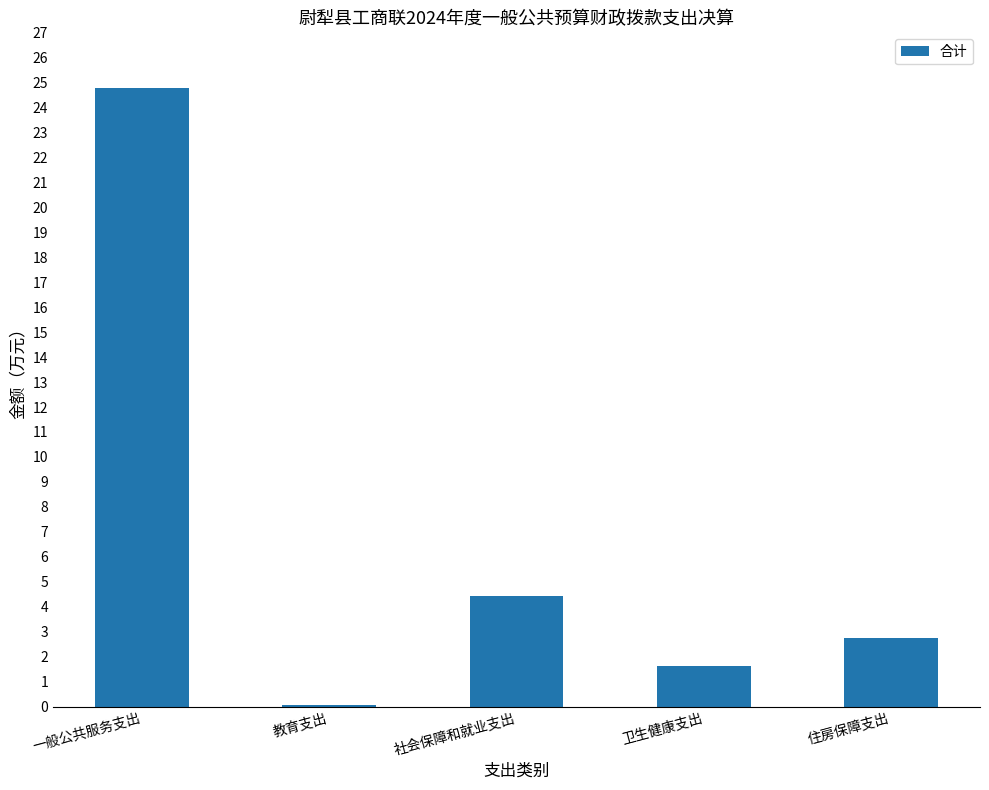

What is the greatest value displayed?

24.8